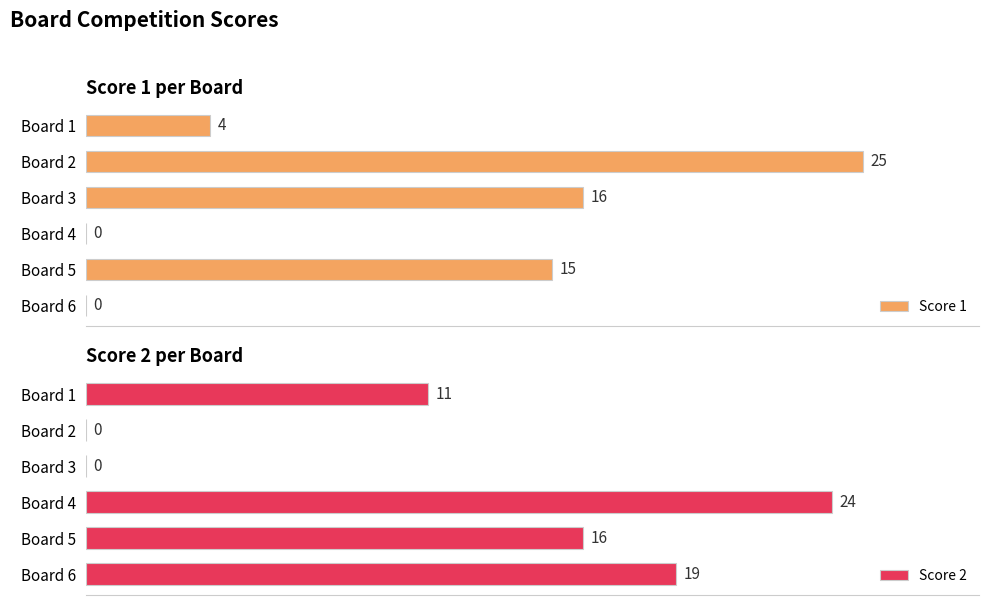

How many groups of bars are there?

6